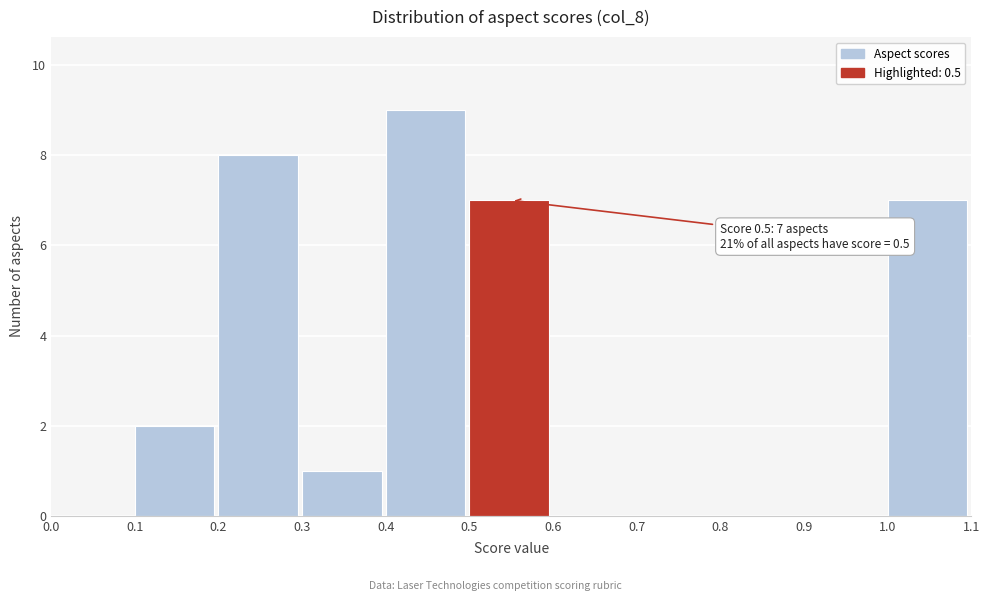

Which range on the x-axis has the tallest bar?

0.4 to 0.5